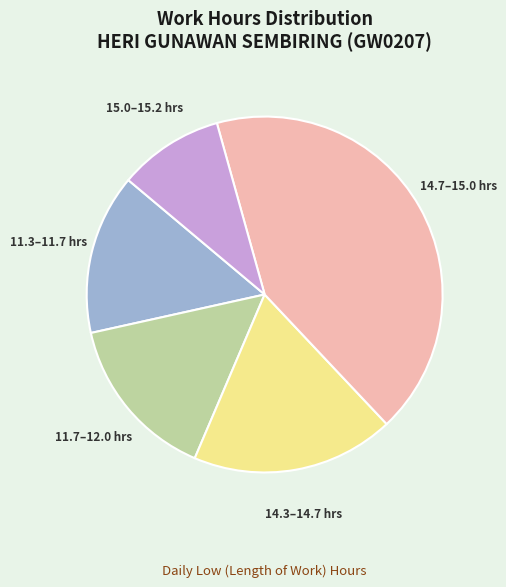

What is the ratio of the value at 14.3–14.7 hrs to the value at 14.7–15.0 hrs?

0.4